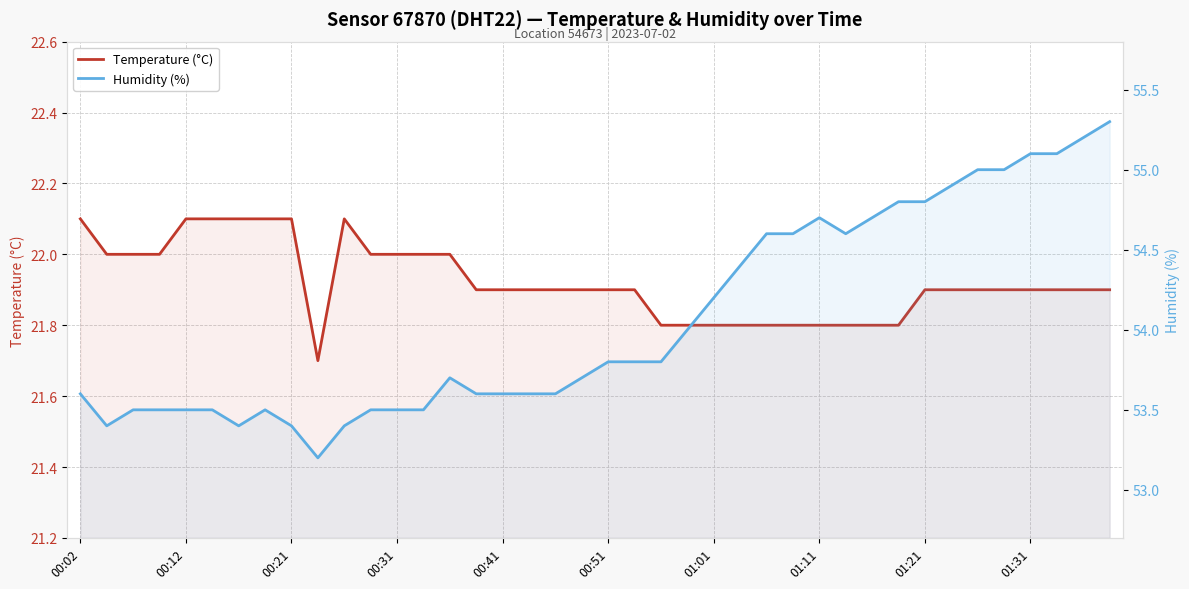

True or false: Temperature (°C) and Humidity (%) intersect in this chart.

False